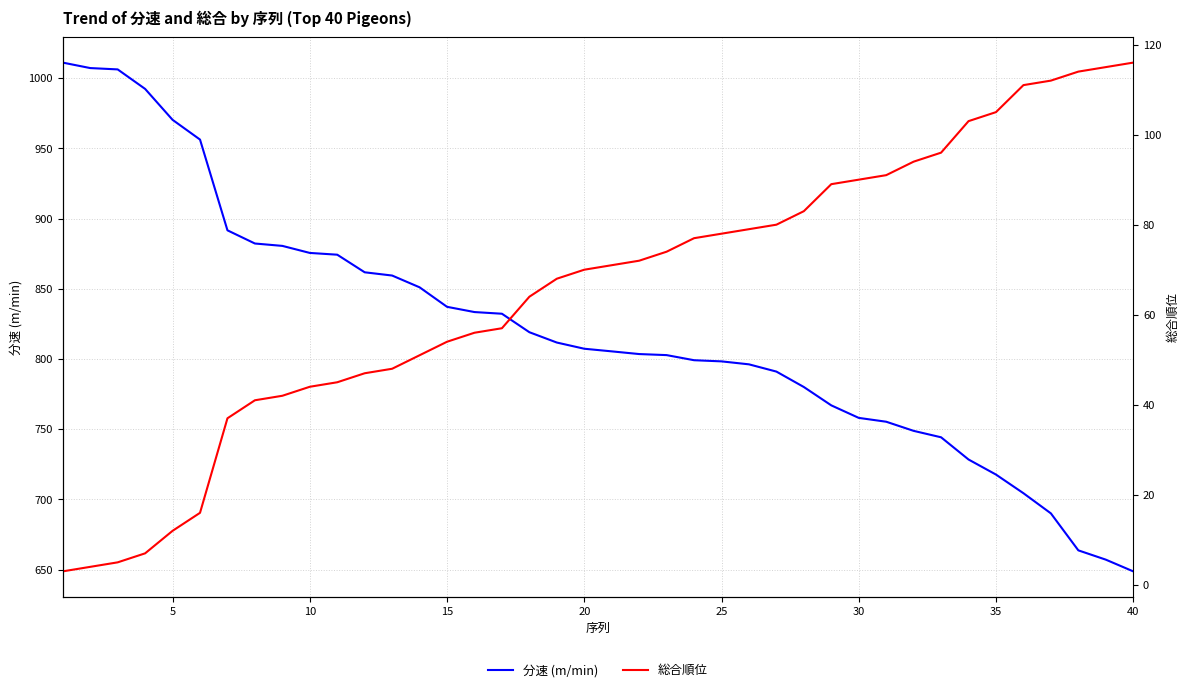

True or false: 分速 (m/min) has a value of 648.8 at 40.

True